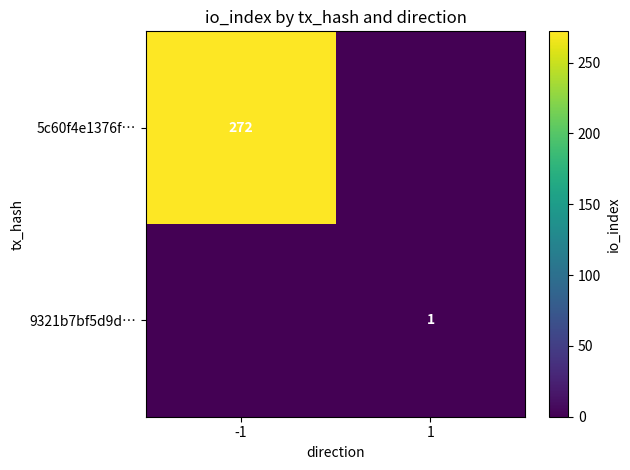

What is the difference between the 5c60f4e1376f… values at 1 and -1?

272